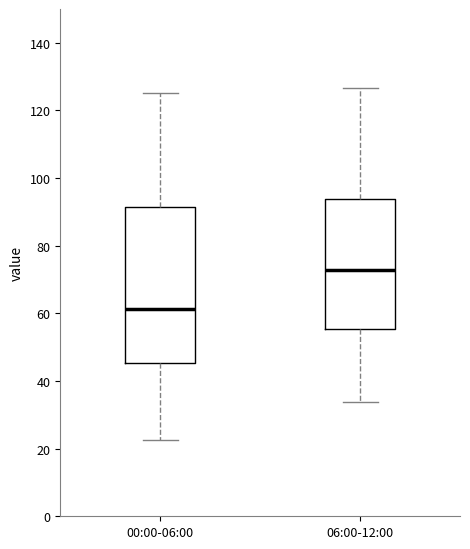

Where does the lower whisker of the box for 06:00-12:00 end on the y-axis? The values are not printed on the chart, so give them approximately, as read against the axis.

34